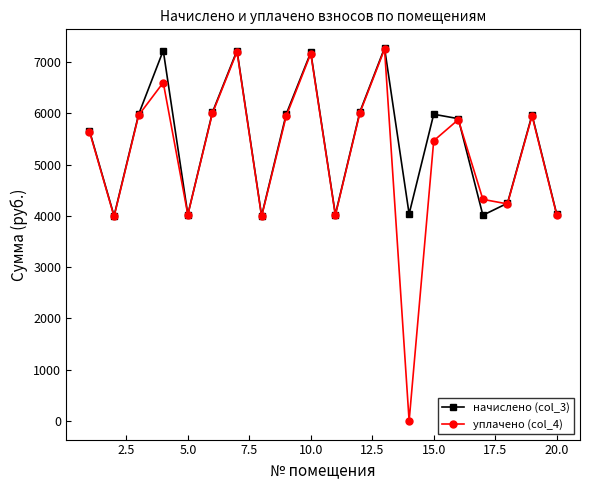

What is the value of the уплачено (col_4) point at the 3rd from the left?

5964.7